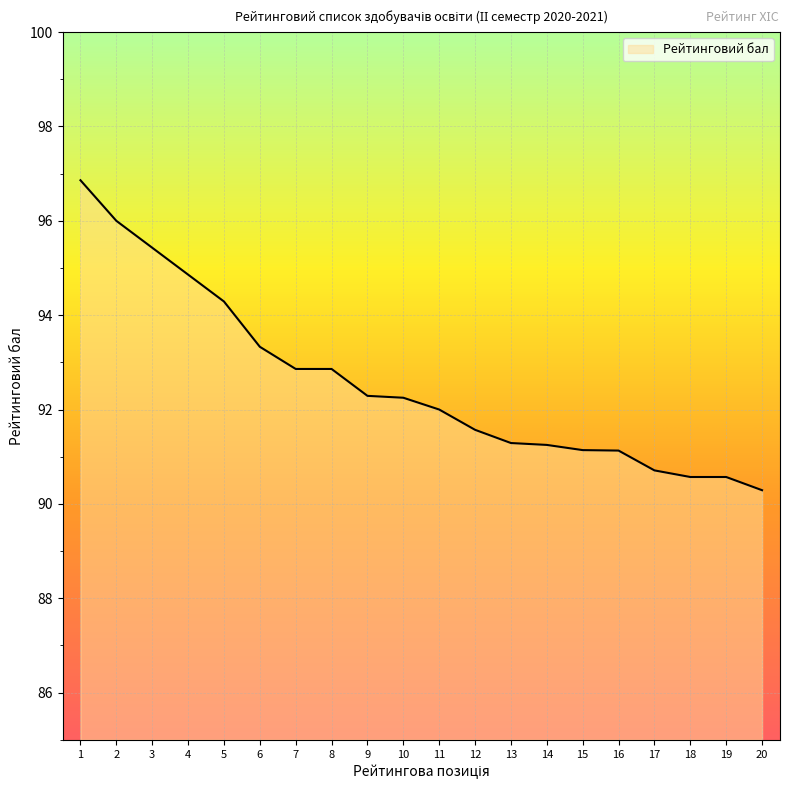

The chart shows a value of 92.0 at 11. True or false?

True